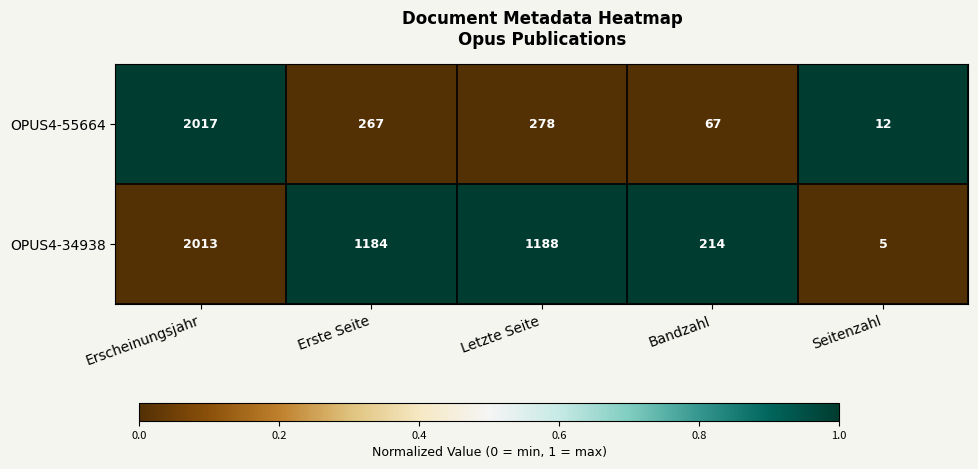

Rank the series by their average value, from lowest to highest.

OPUS4-55664, OPUS4-34938